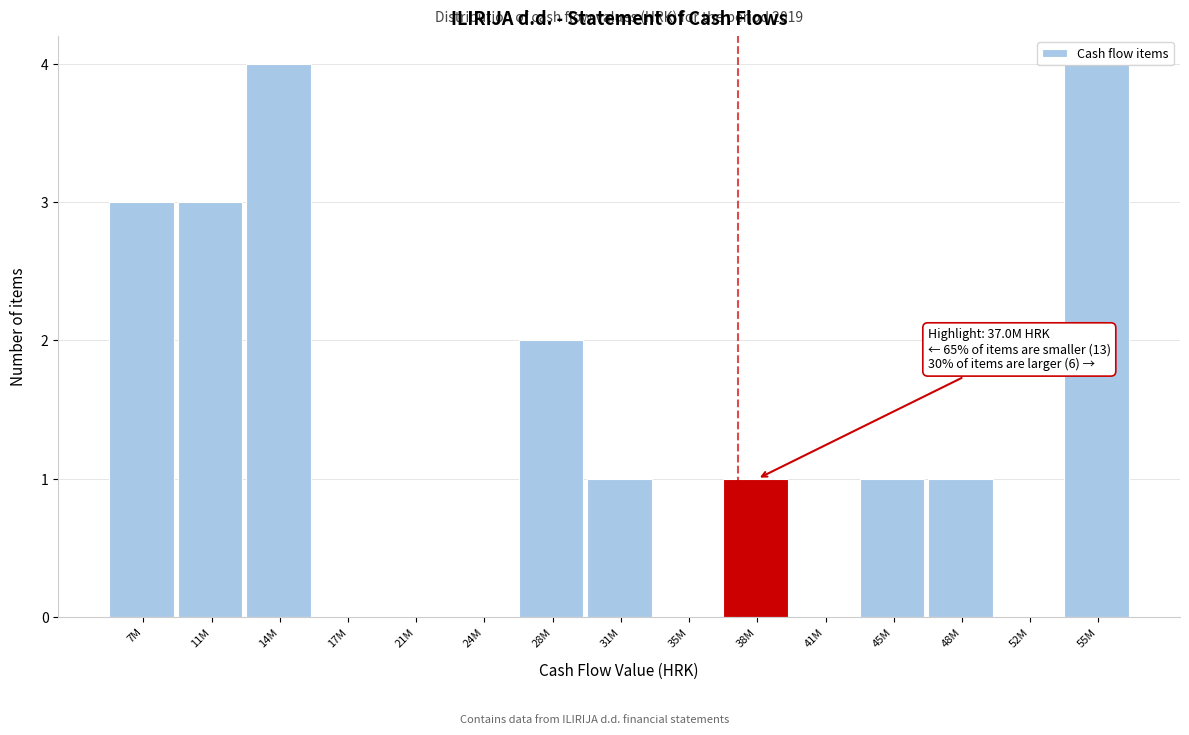

The chart shows a value of 2 at 31M. True or false?

False